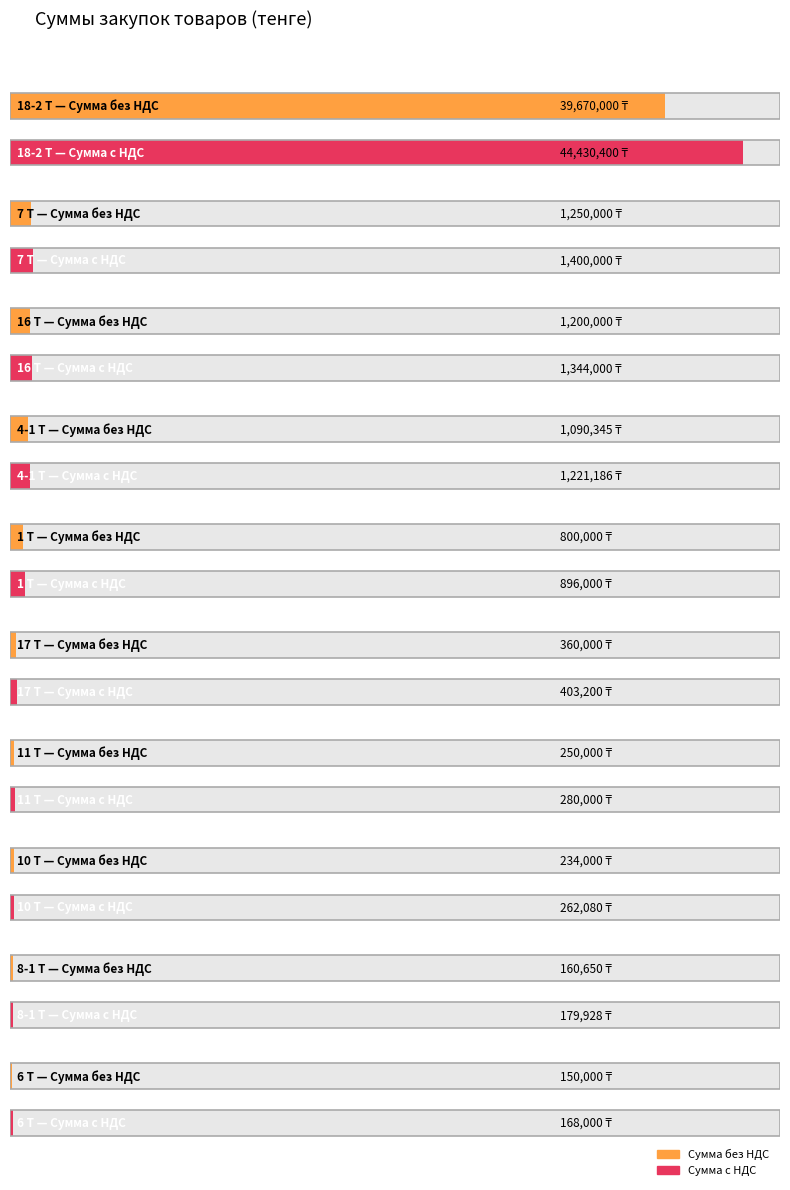

How many data points in Сумма с НДС are above 179928?

8